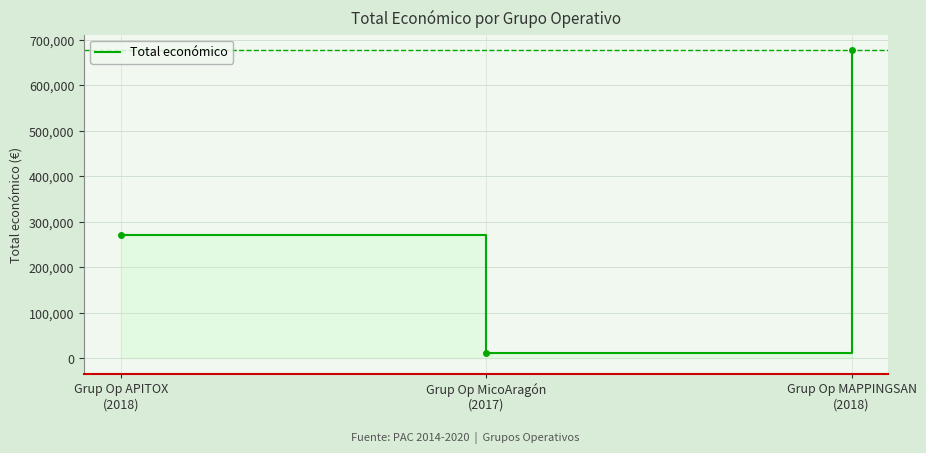

Where is the data nearest to the value 344712?

Grup Op APITOX
(2018)